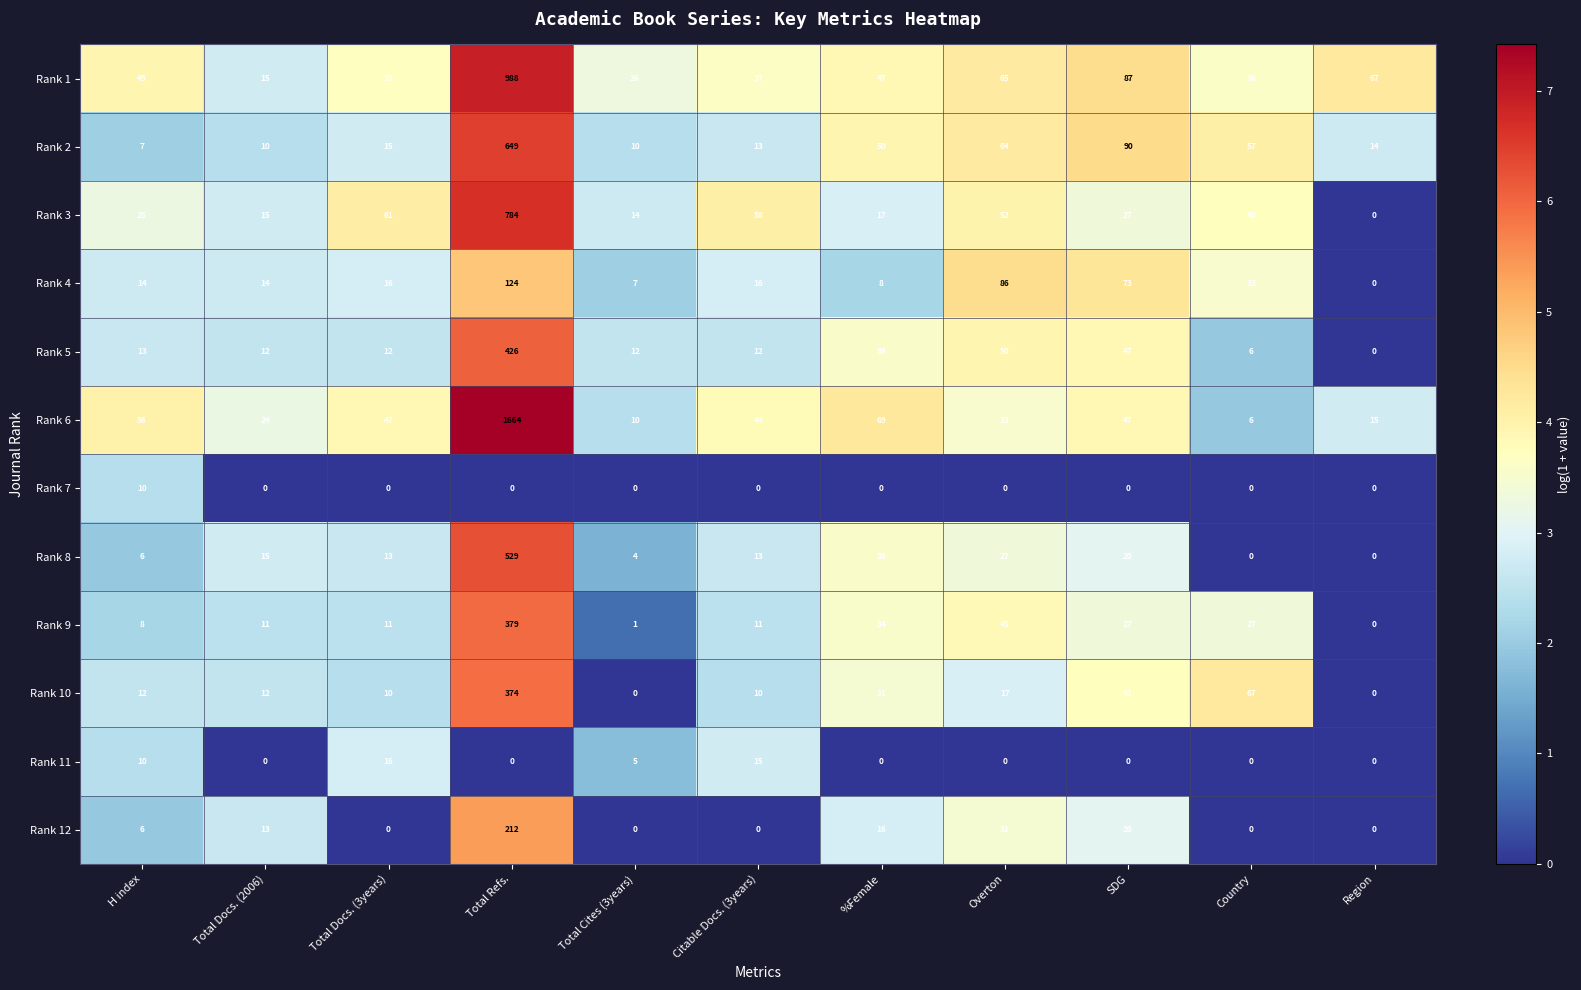

Which series has the largest total across all categories?

Rank 6